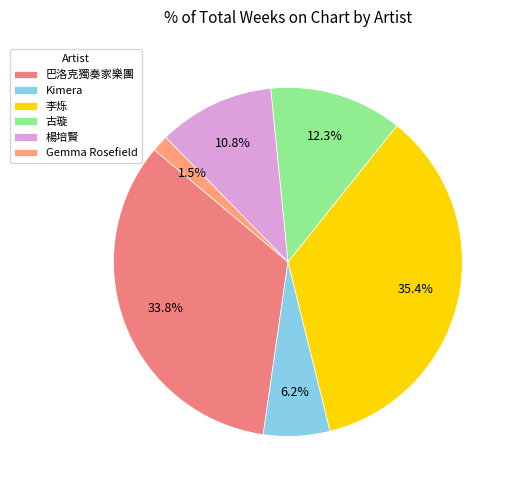

Is there a majority slice in this chart?

No